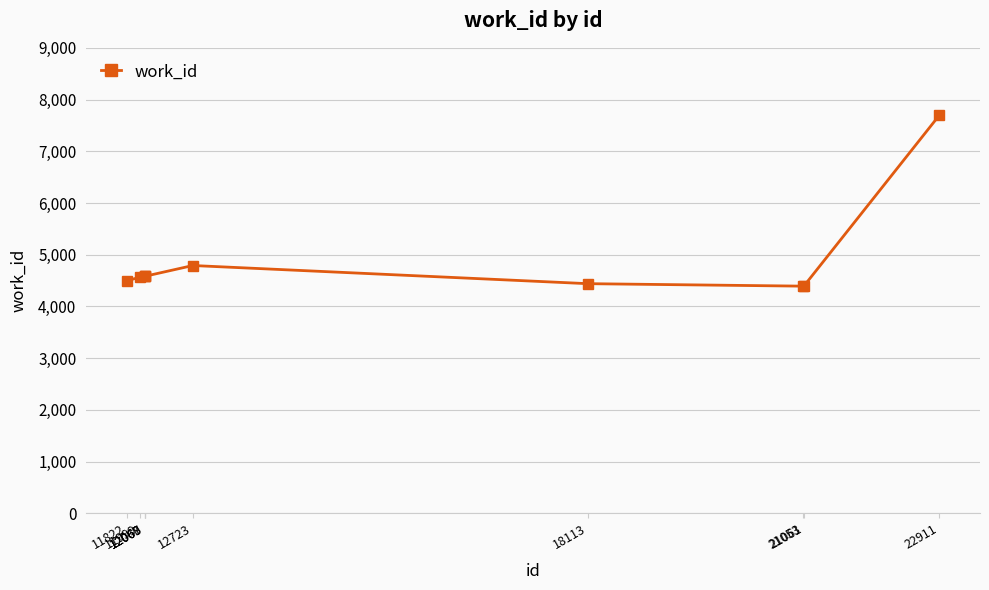

What is the maximum value shown in the chart?

7698